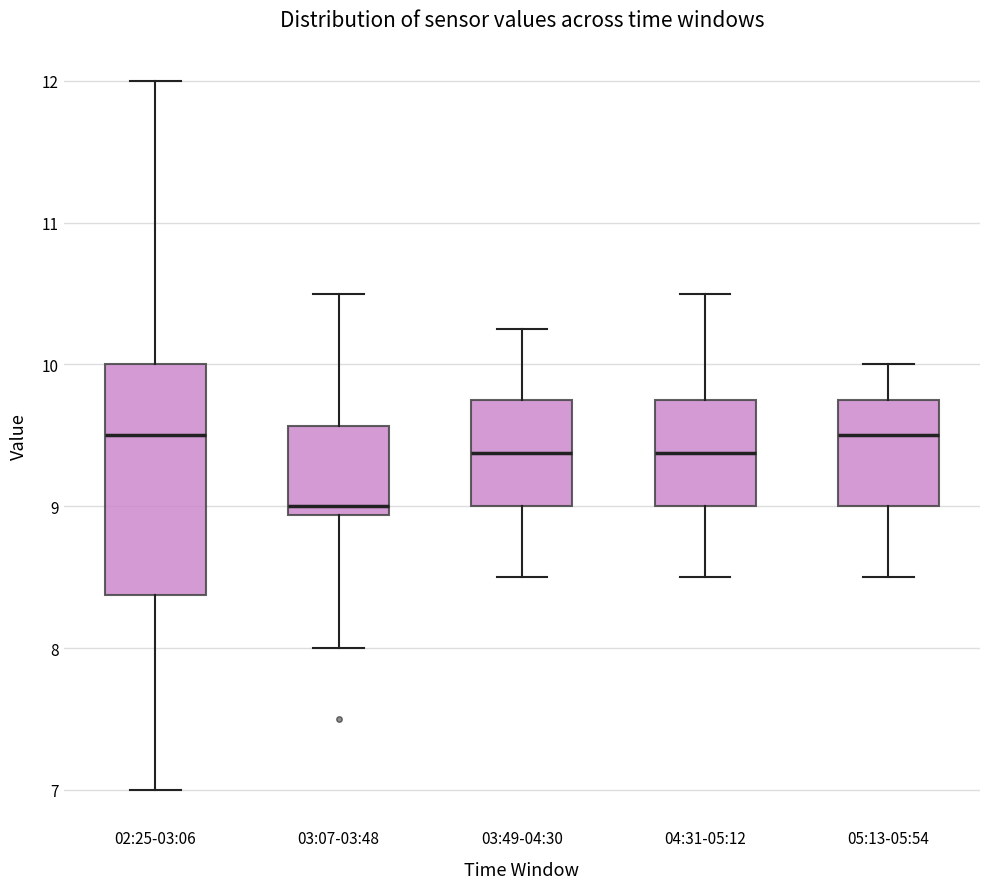

Which box is the tallest, from its lower edge to its upper edge?

02:25-03:06